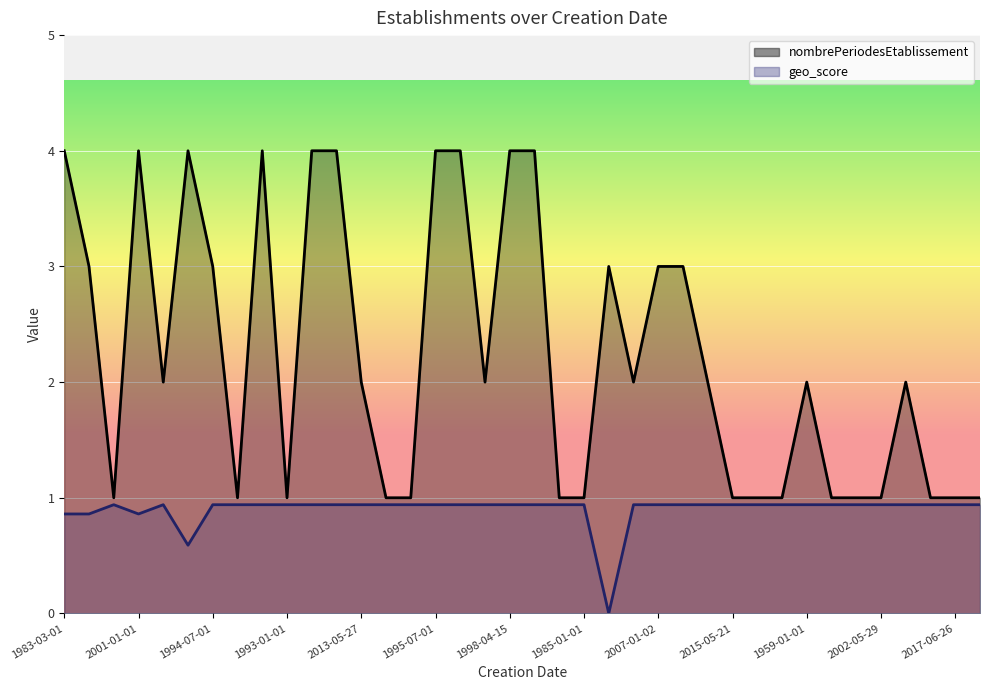

Between 2008-12-25 and 1999-06-26, which is larger?

2008-12-25